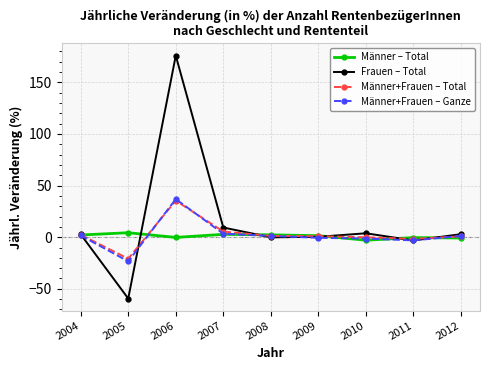

True or false: Männer+Frauen – Ganze has a value of -23.4 at 2005.

True